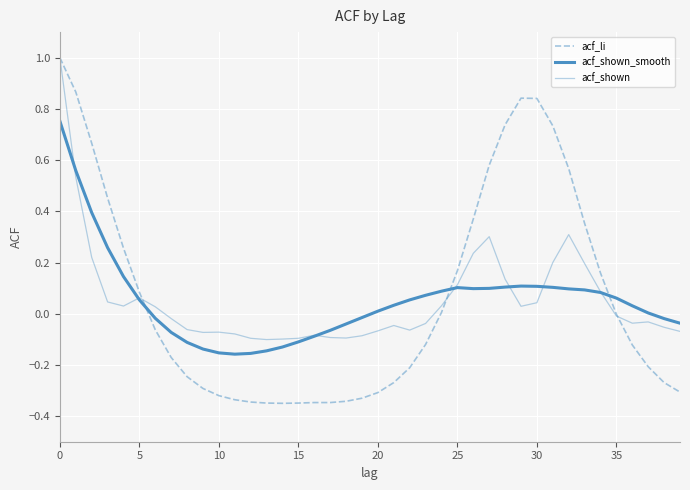

What is the label of the 12th point from the left?

11